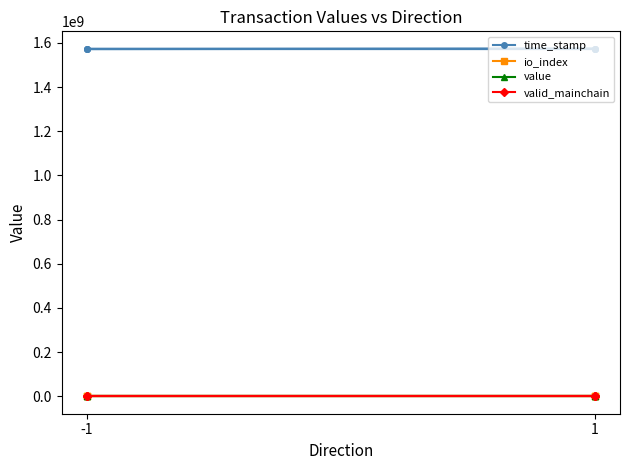

Is the value of valid_mainchain at -1 greater than the value of time_stamp at 1?

No